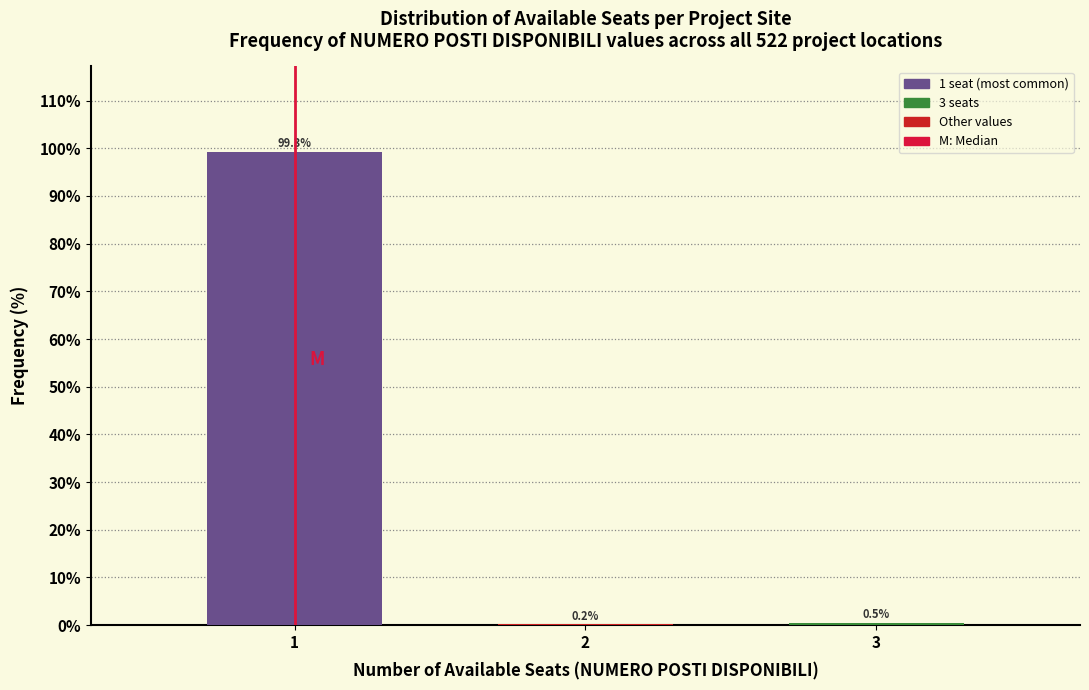

Reading left to right, list all the values displayed in this chart.

1=99.3	2=0.2	3=0.5